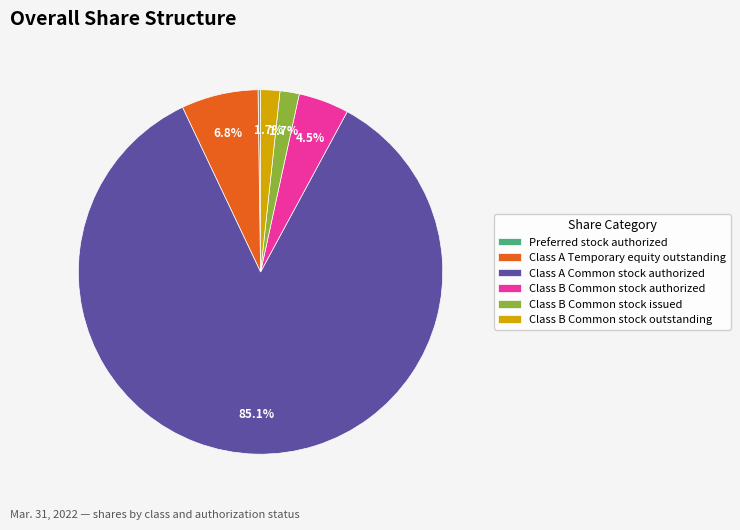

What is the majority slice?

Class A Common stock authorized